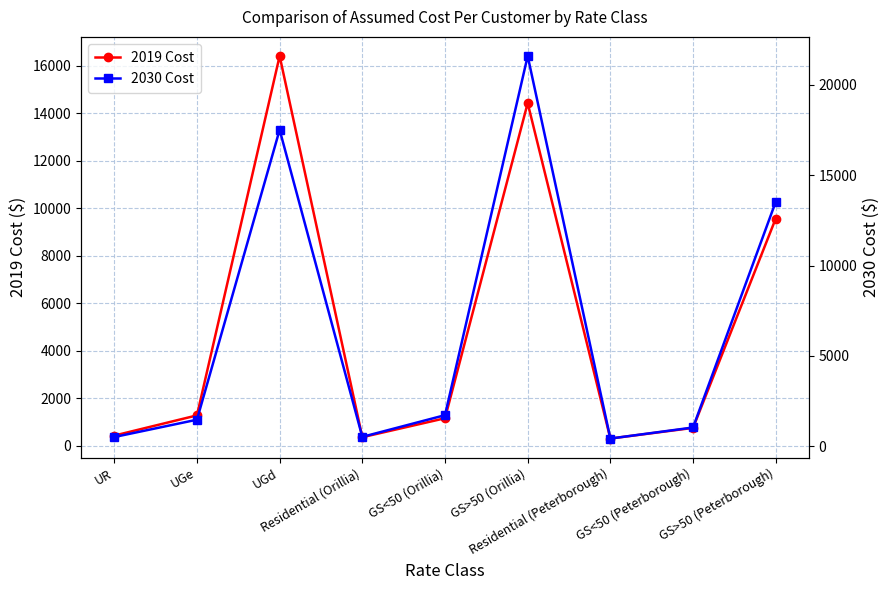

Is the value of 2030 Cost at UGe greater than the value of 2019 Cost at Residential (Peterborough)?

Yes